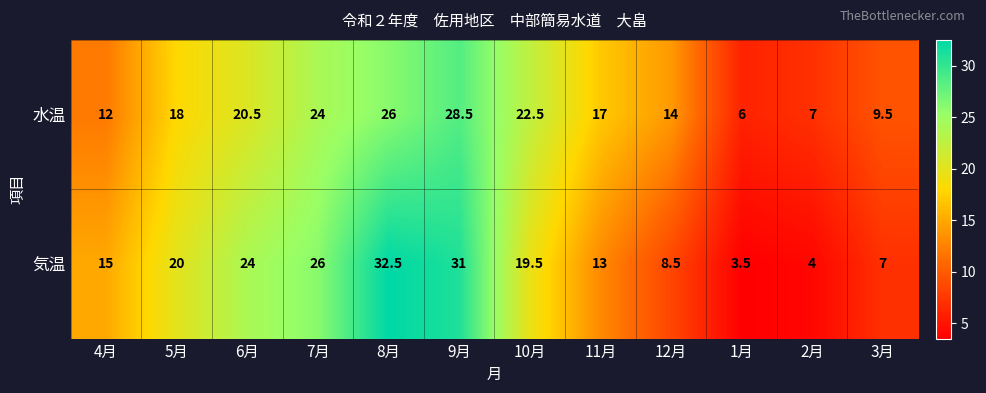

What is the difference between the 水温 values at 9月 and 11月?

11.5